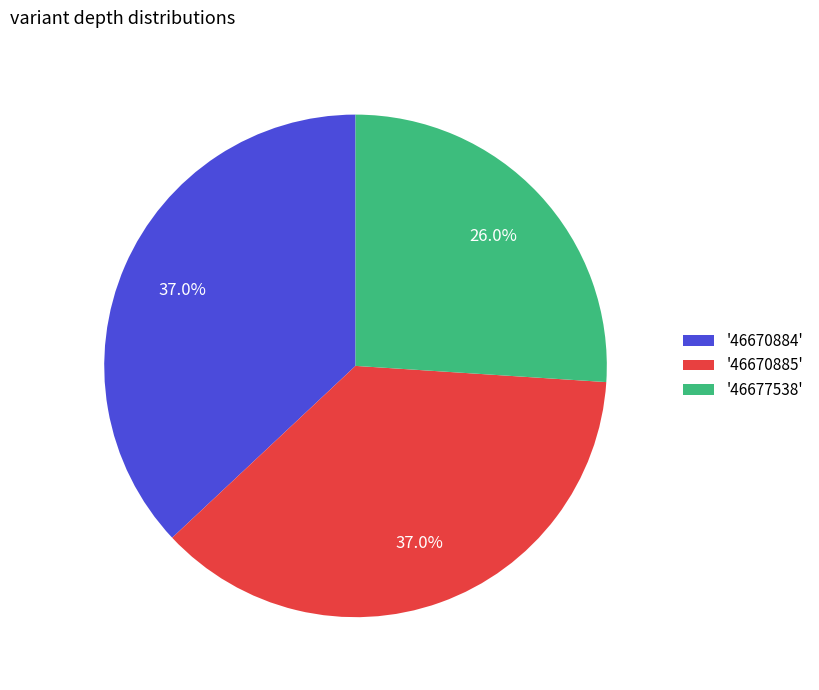

Which slice is the smallest?

'46677538'